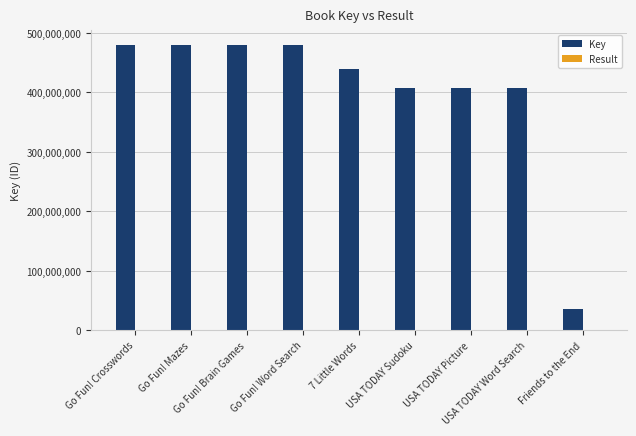

Which series has the largest total across all categories?

Key